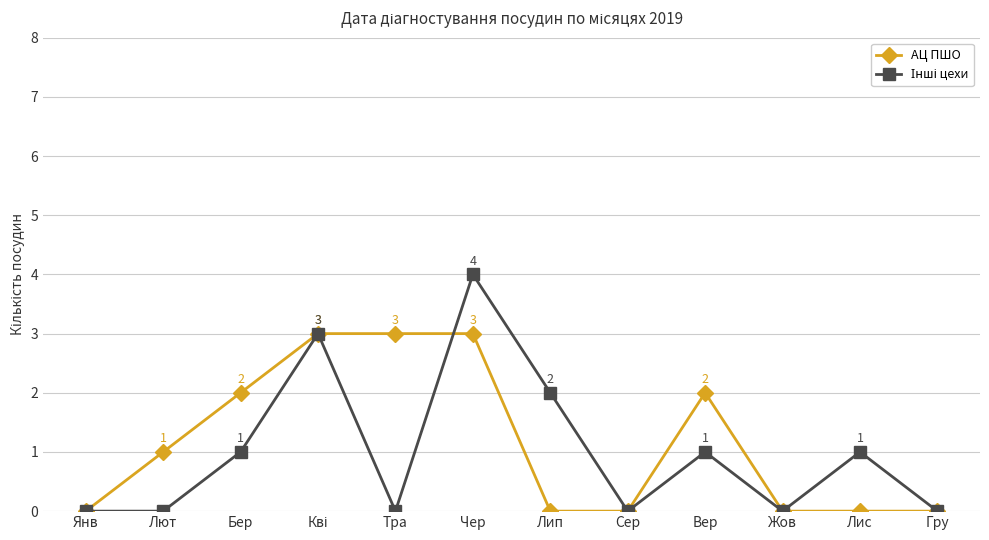

At which category is the sum across all series the highest?

Чер